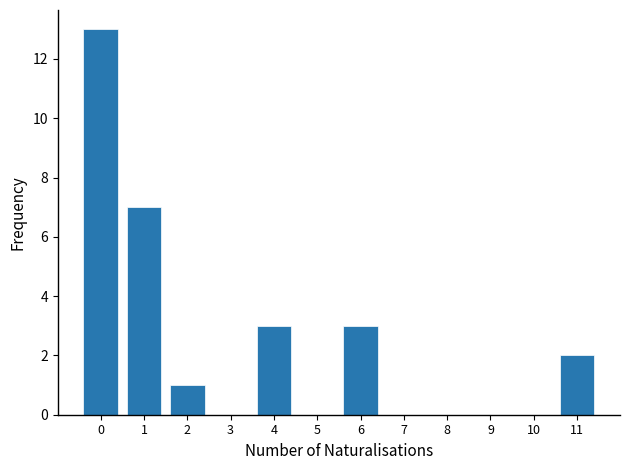

Reading right to left, extract all data points from this chart.

11=2	10=0	9=0	8=0	7=0	6=3	5=0	4=3	3=0	2=1	1=7	0=13